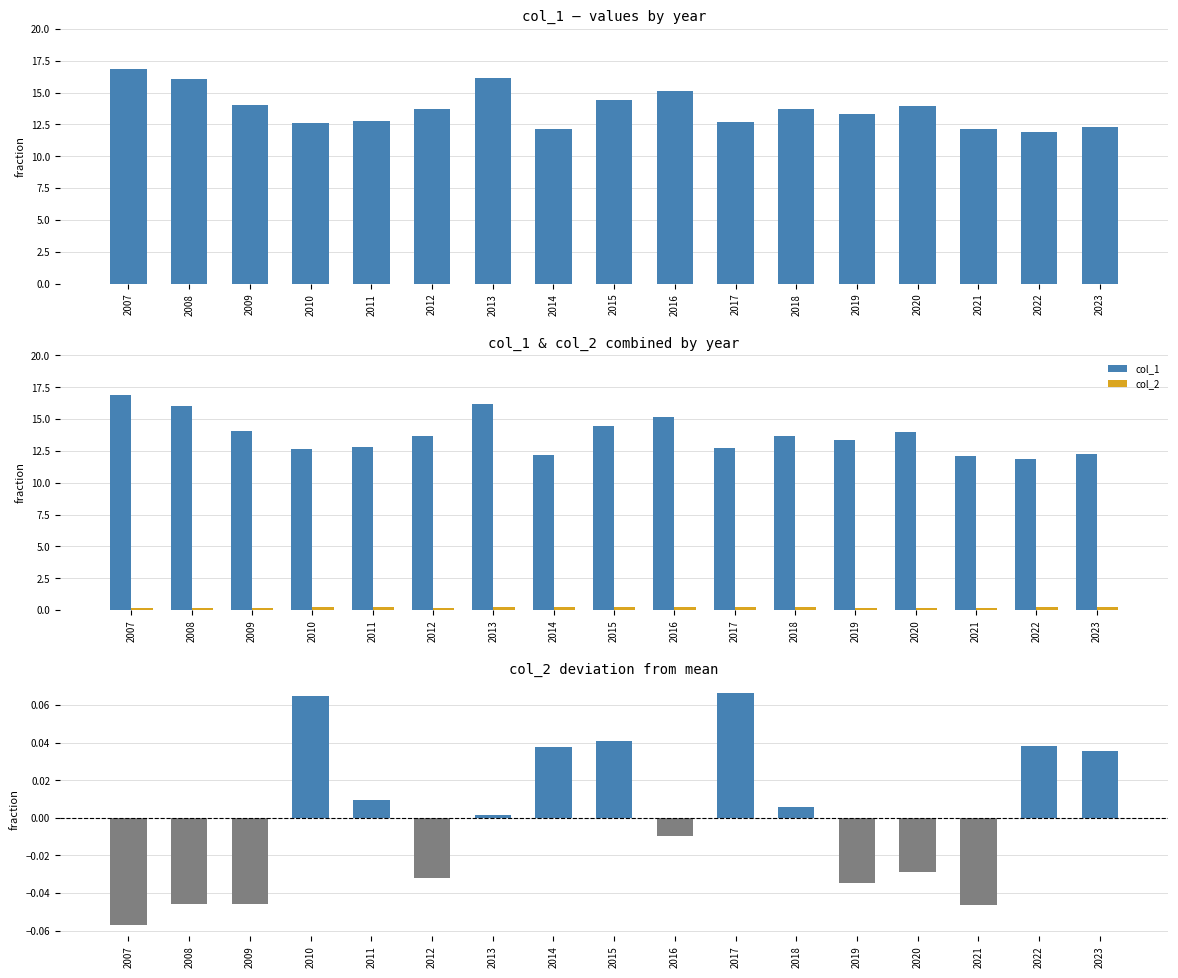

Is the value of col_2 at 2011 greater than the value of col_1 at 2012?

No